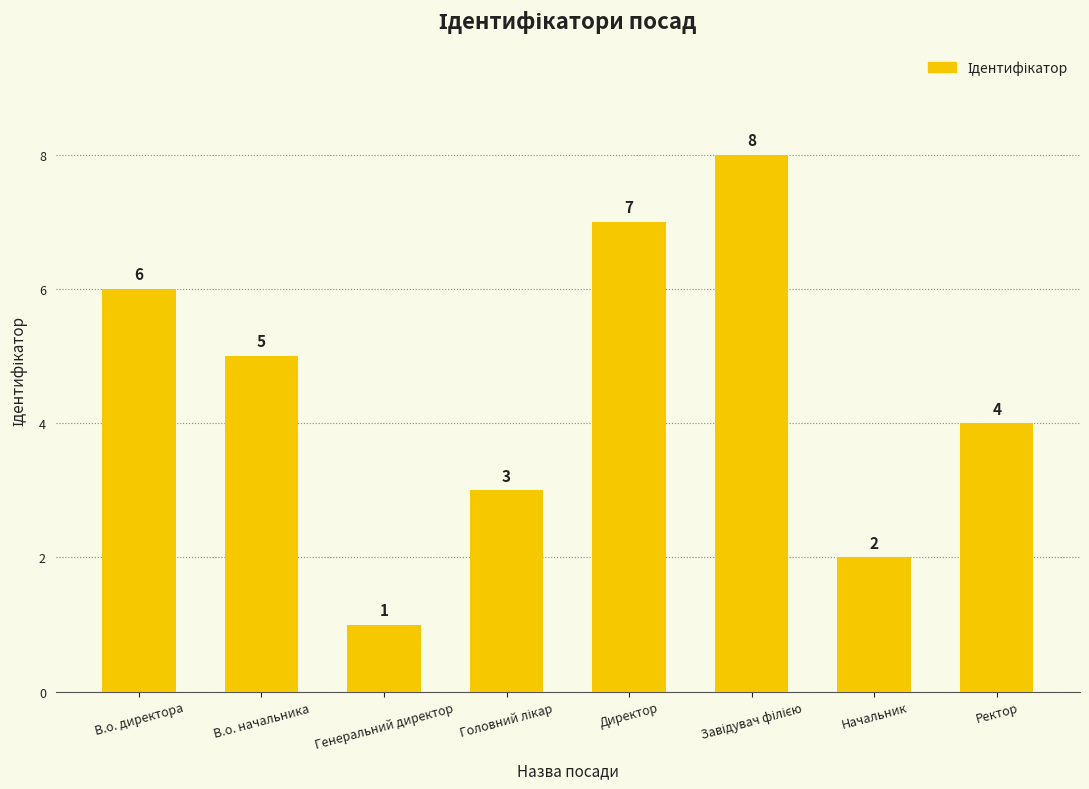

What is the change in value from Генеральний директор to Начальник?

+1